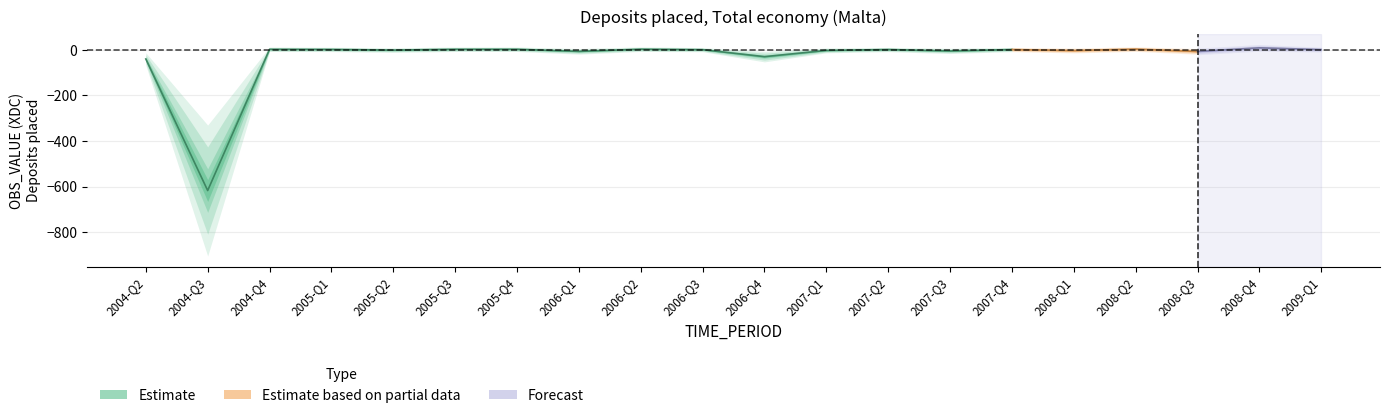

How many lines are shown in the chart?

1